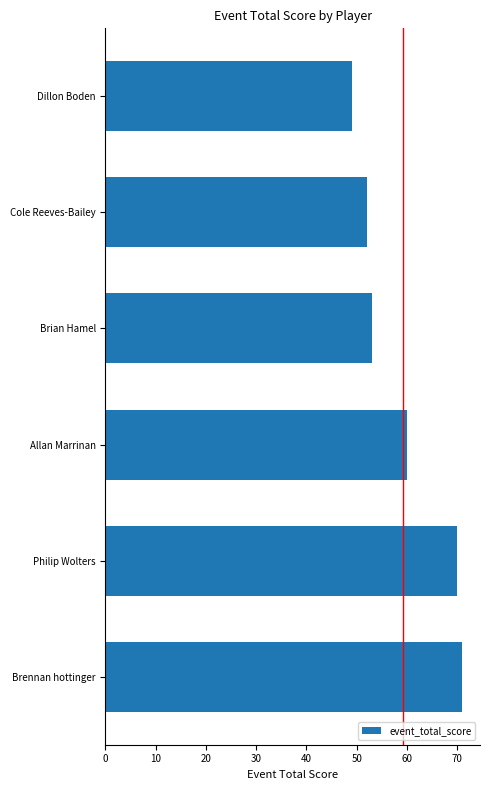

Which has a higher value, Brian Hamel or Philip Wolters?

Philip Wolters